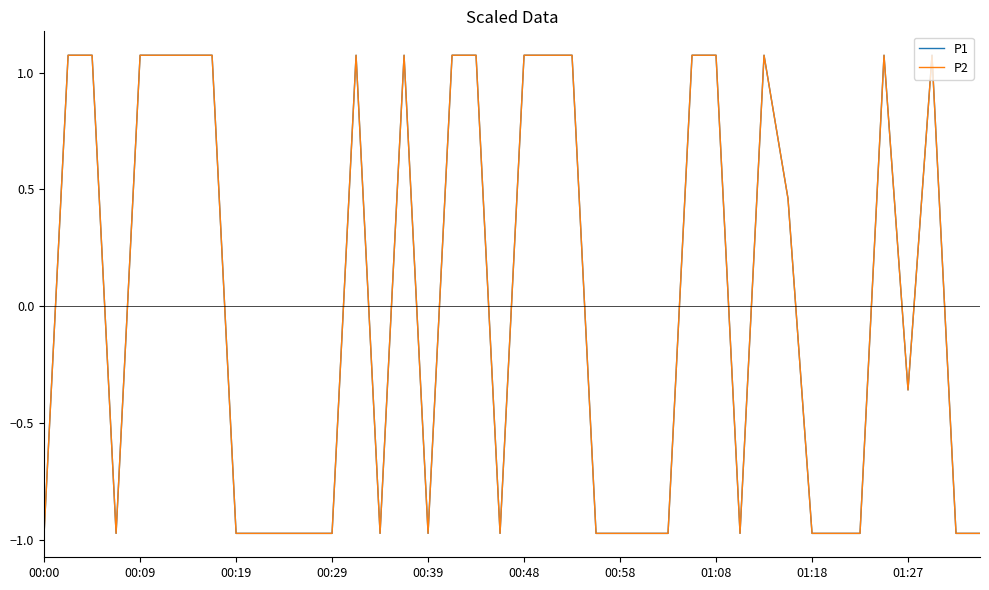

Is this an area chart (filled region under the line)?

No